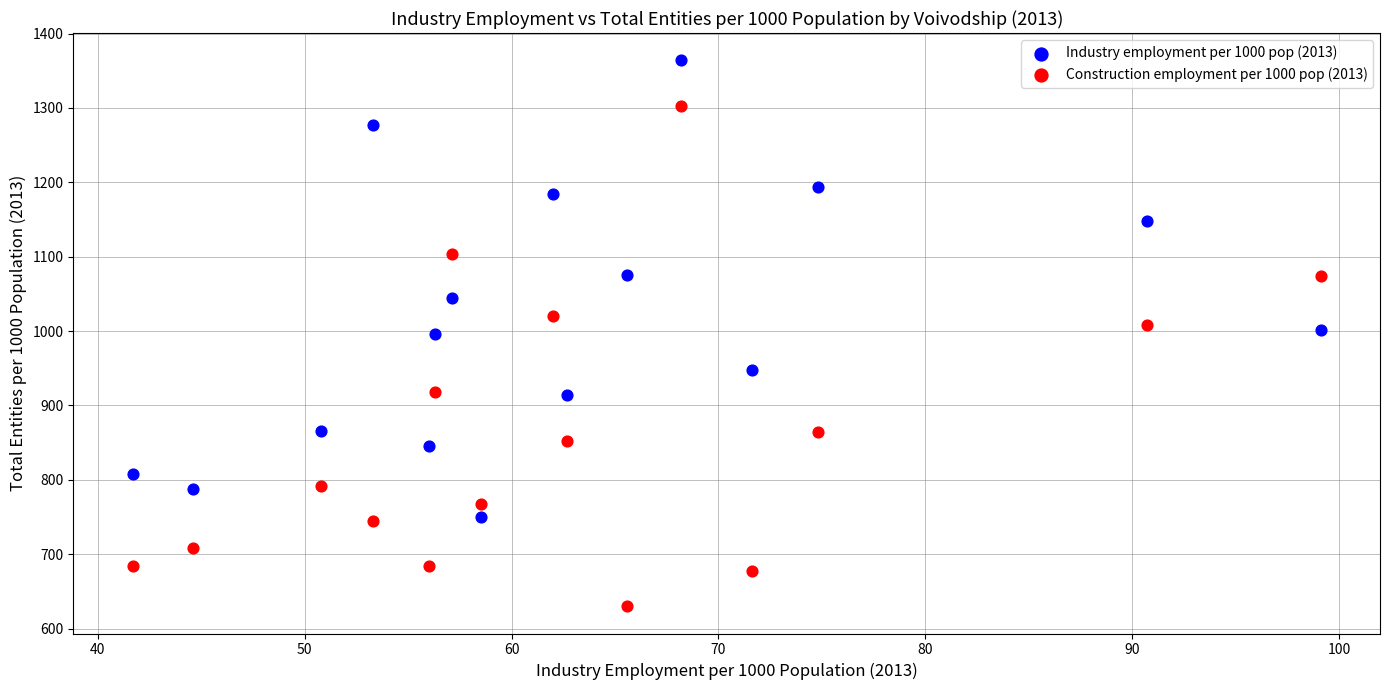

Which series reaches the maximum Y coordinate?

Industry employment per 1000 pop (2013)